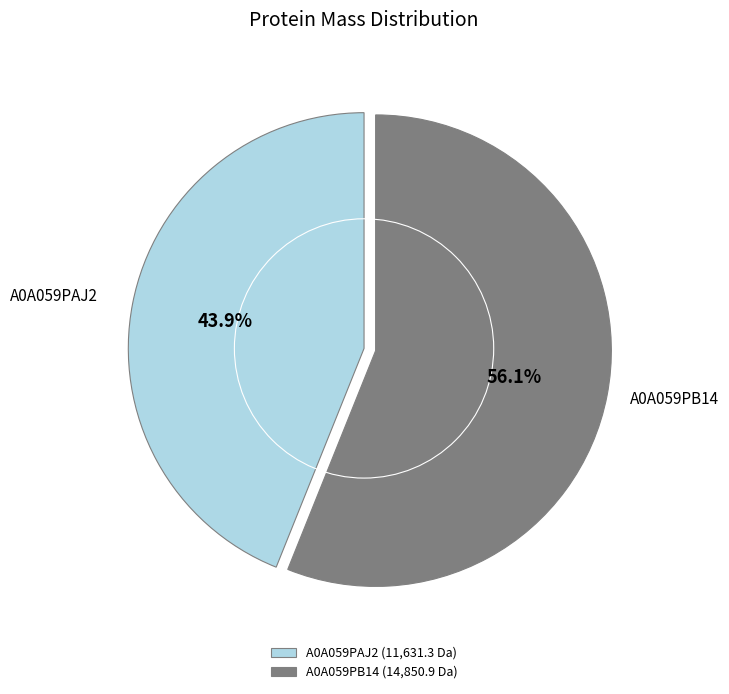

Which category has the biggest portion of the pie?

A0A059PB14